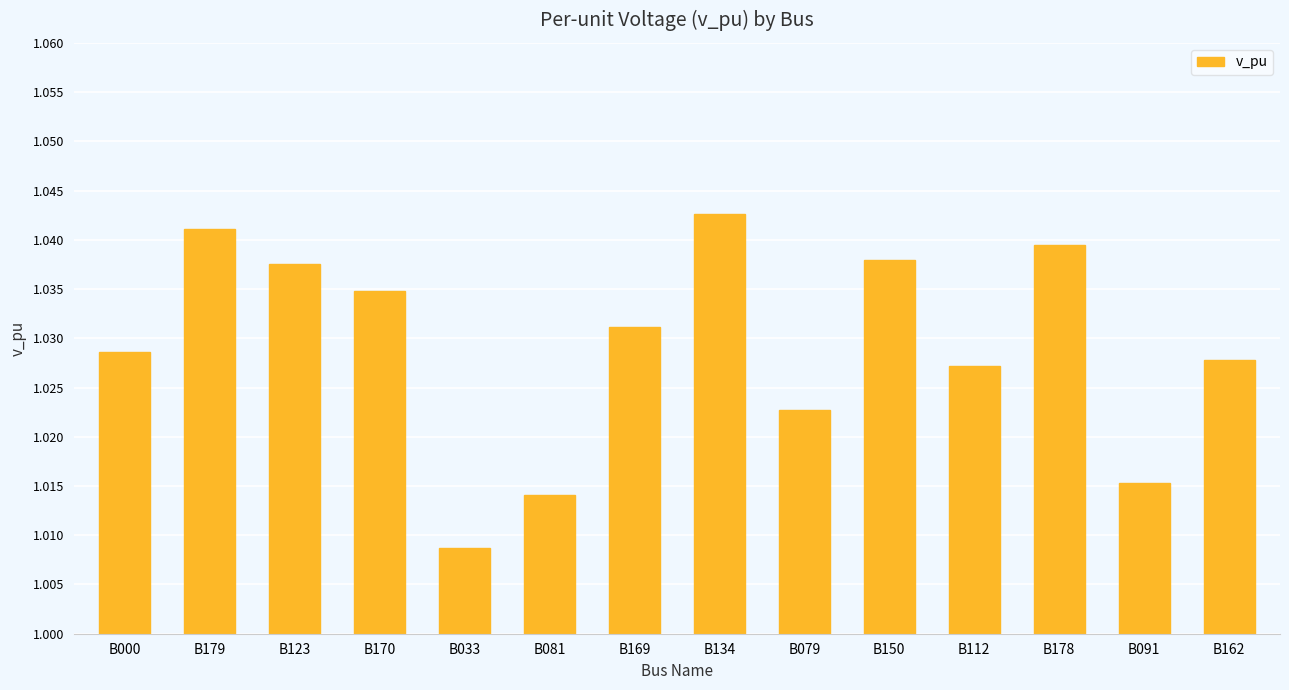

What position from the left is B000?

1